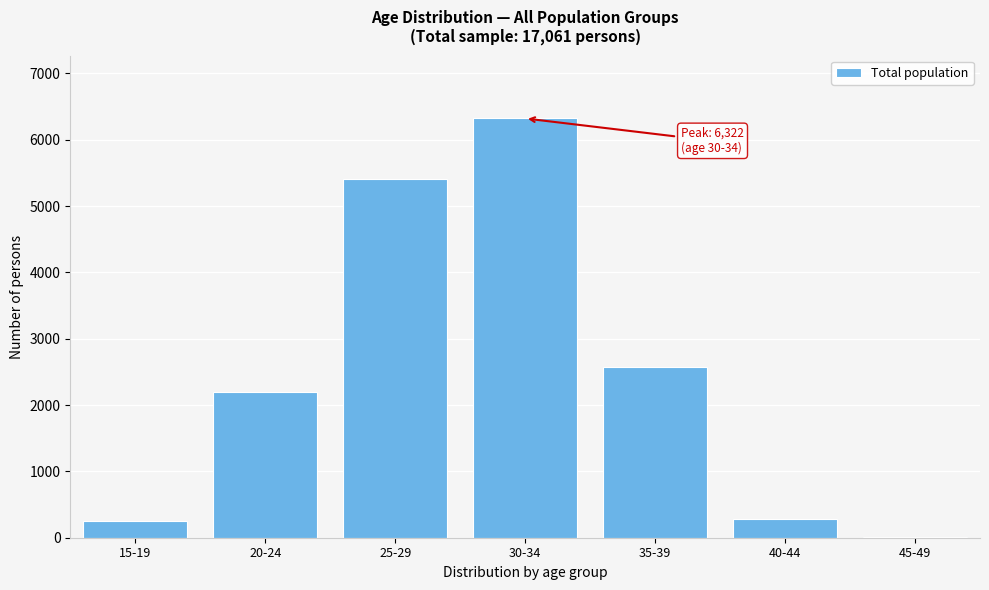

Reading left to right, extract all data points from this chart.

15-19=255	20-24=2199	25-29=5415	30-34=6322	35-39=2573	40-44=287	45-49=10